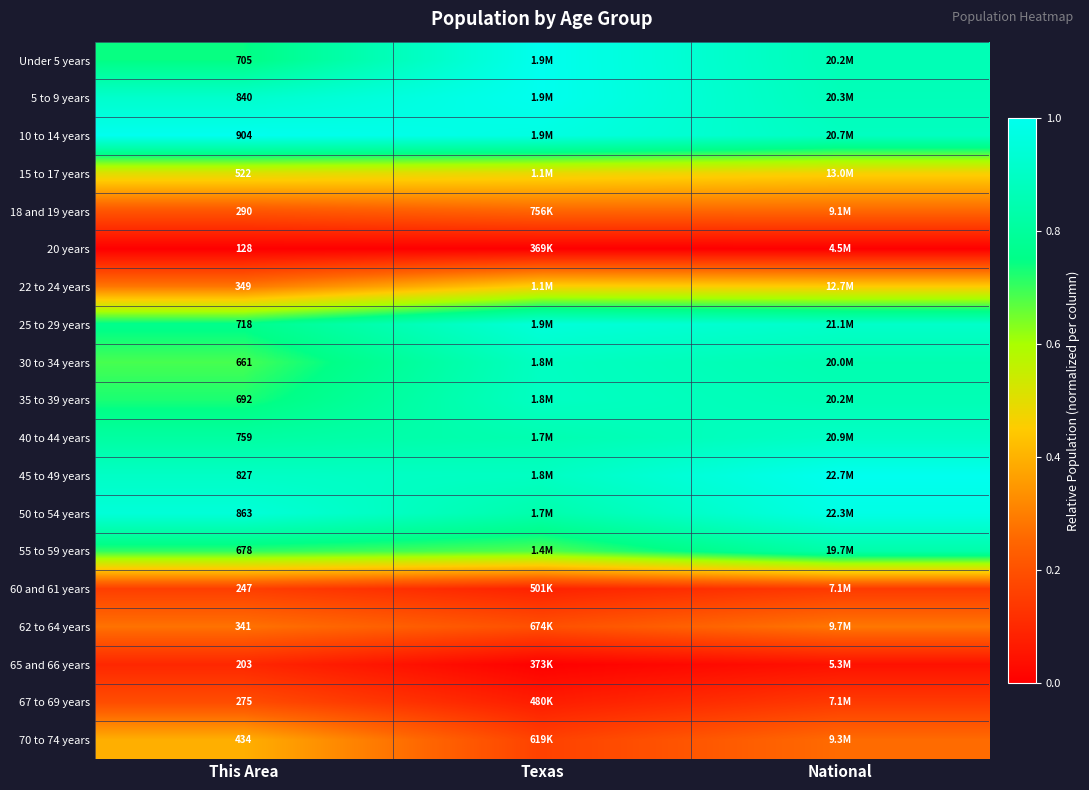

Which has a higher value, National or This Area?

National